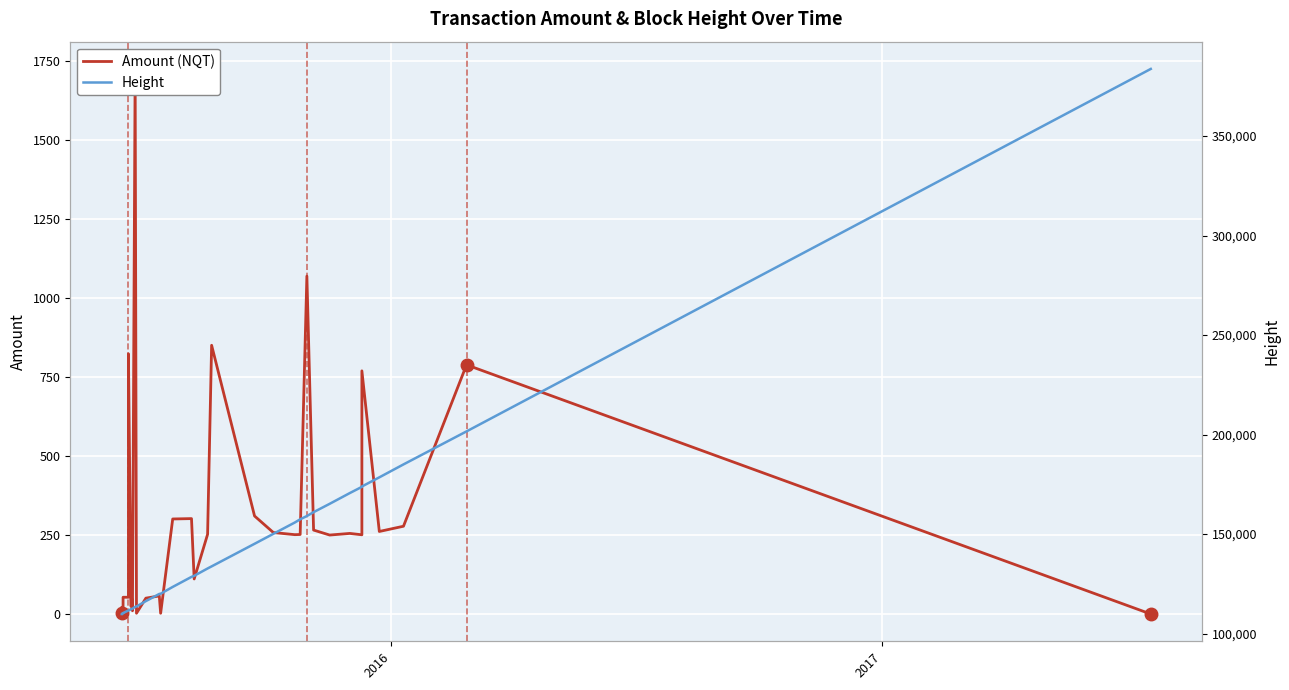

What is the difference between the maximum and minimum values in the Amount (NQT) series?

1726.0